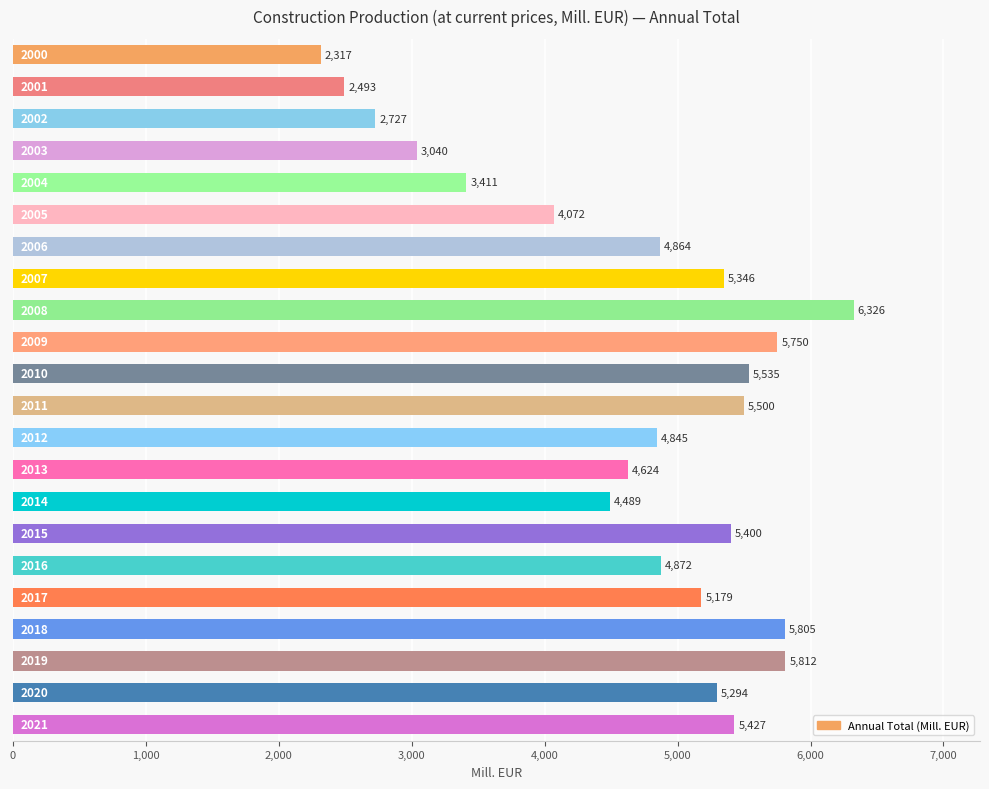

What is the average value?

4687.6